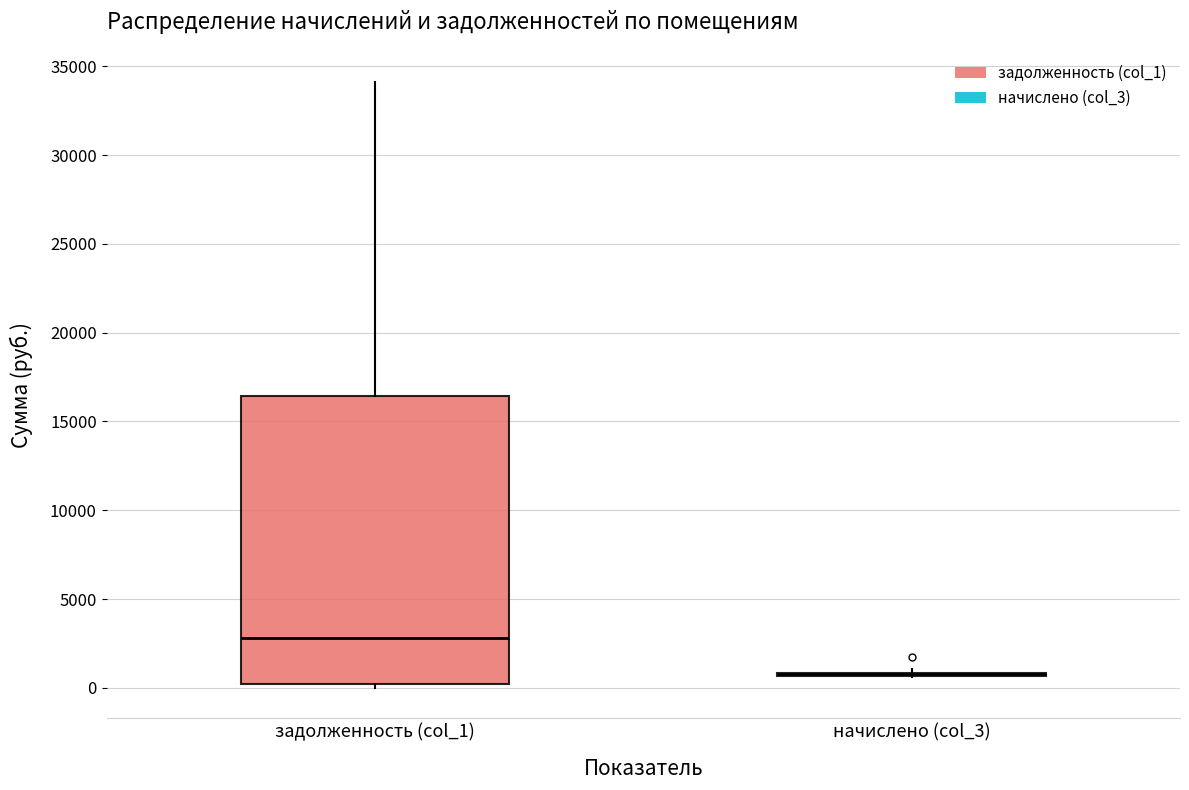

Where is the lower edge of the box for задолженность (col_1) on the y-axis? The values are not printed on the chart, so give them approximately, as read against the axis.

0